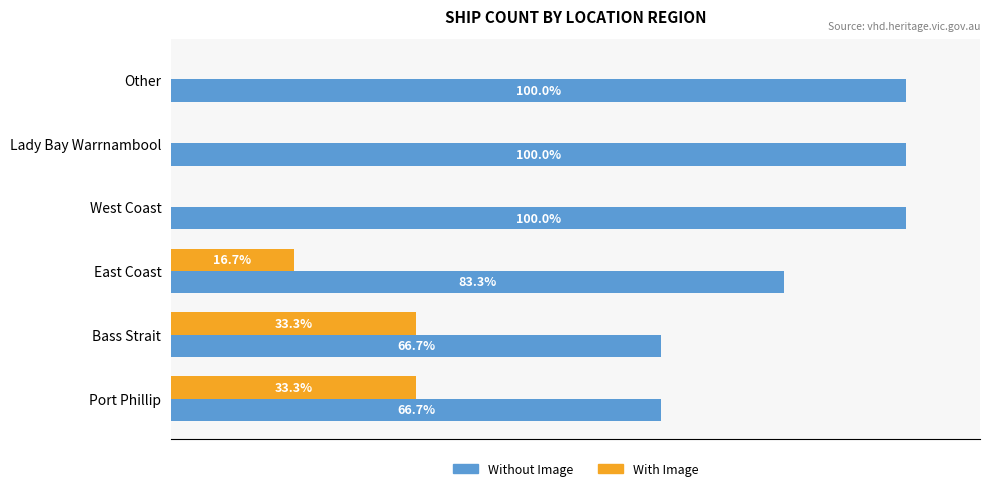

Where is With Image nearest to the value 16?

East Coast